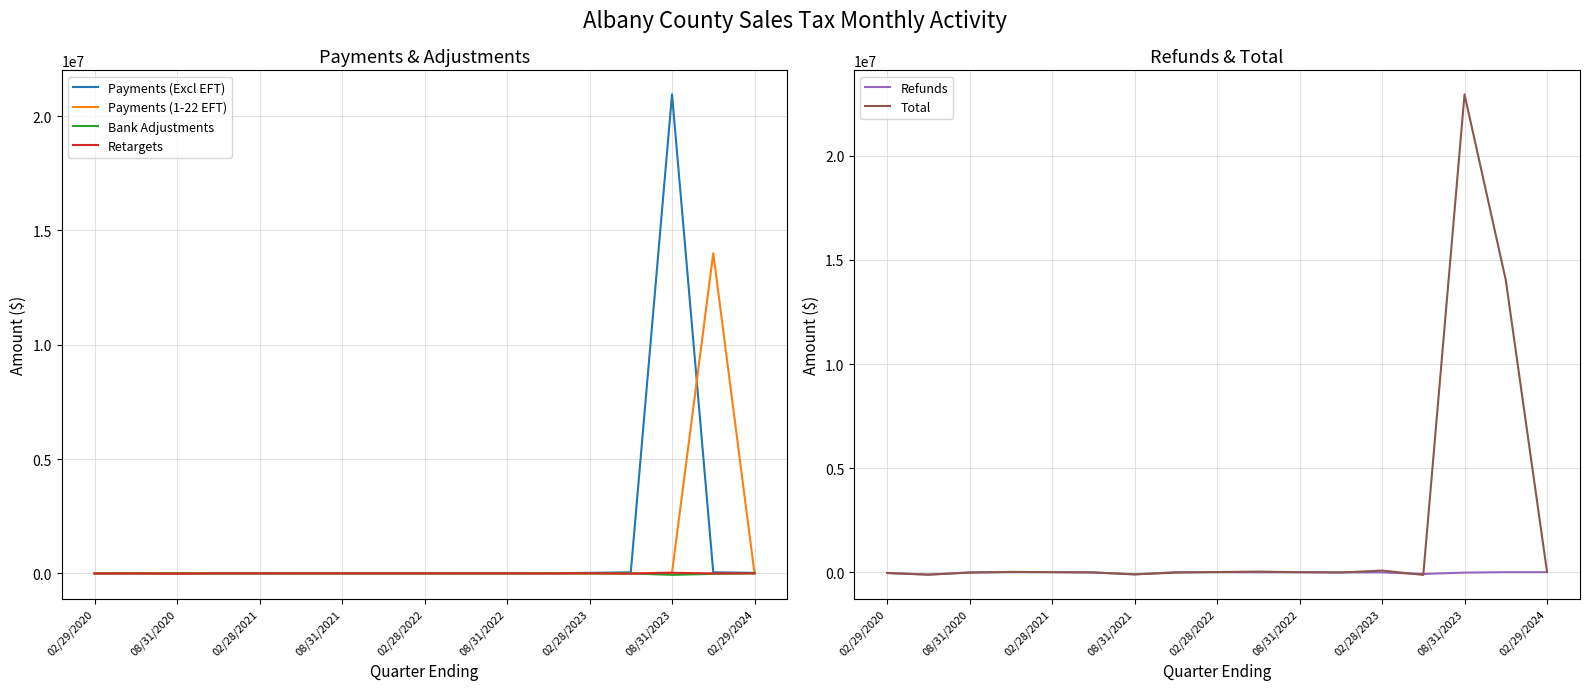

The value of Payments (1-22 EFT) at 02/29/2024 is 0.0. True or false?

True